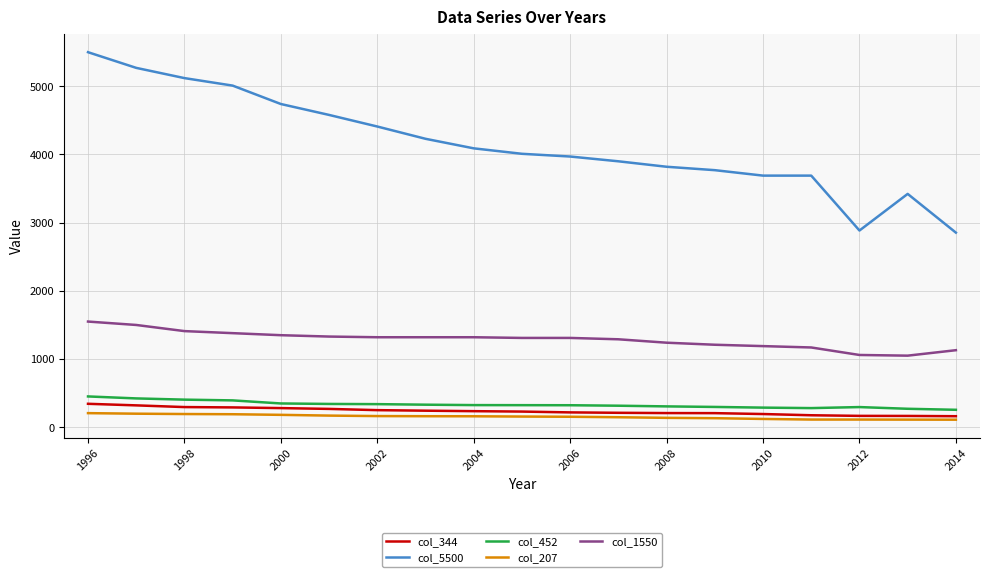

Which series has the largest total across all categories?

col_5500